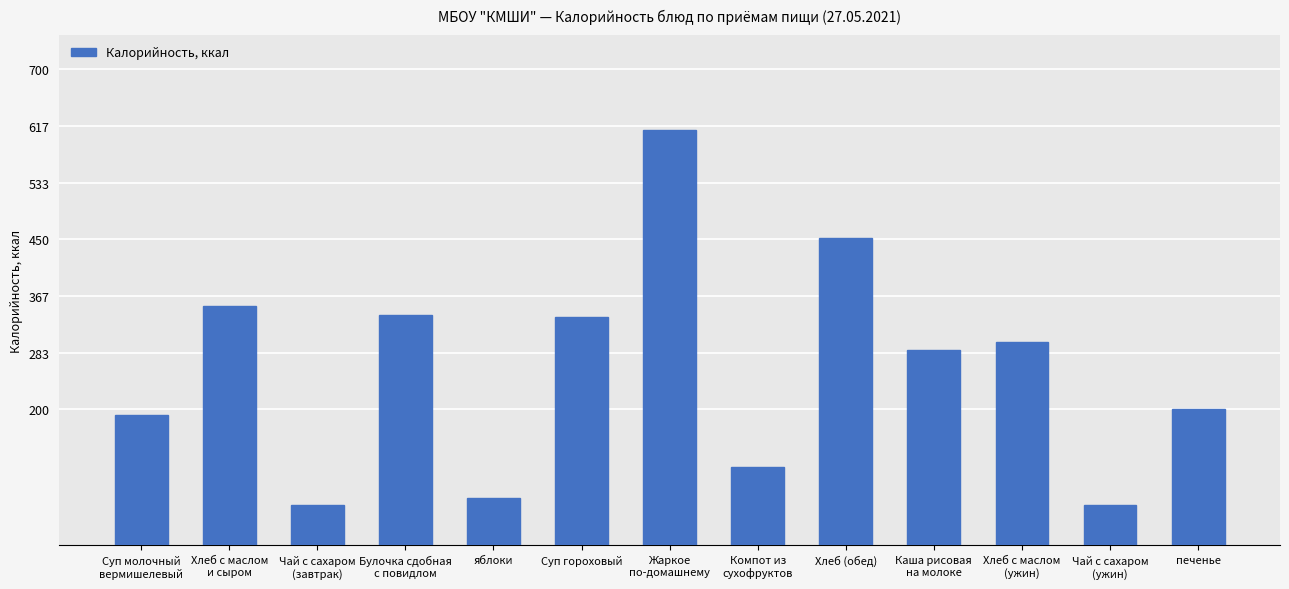

Approximately how many times larger is the value at Каша рисовая
на молоке compared to Компот из
сухофруктов?

2.5